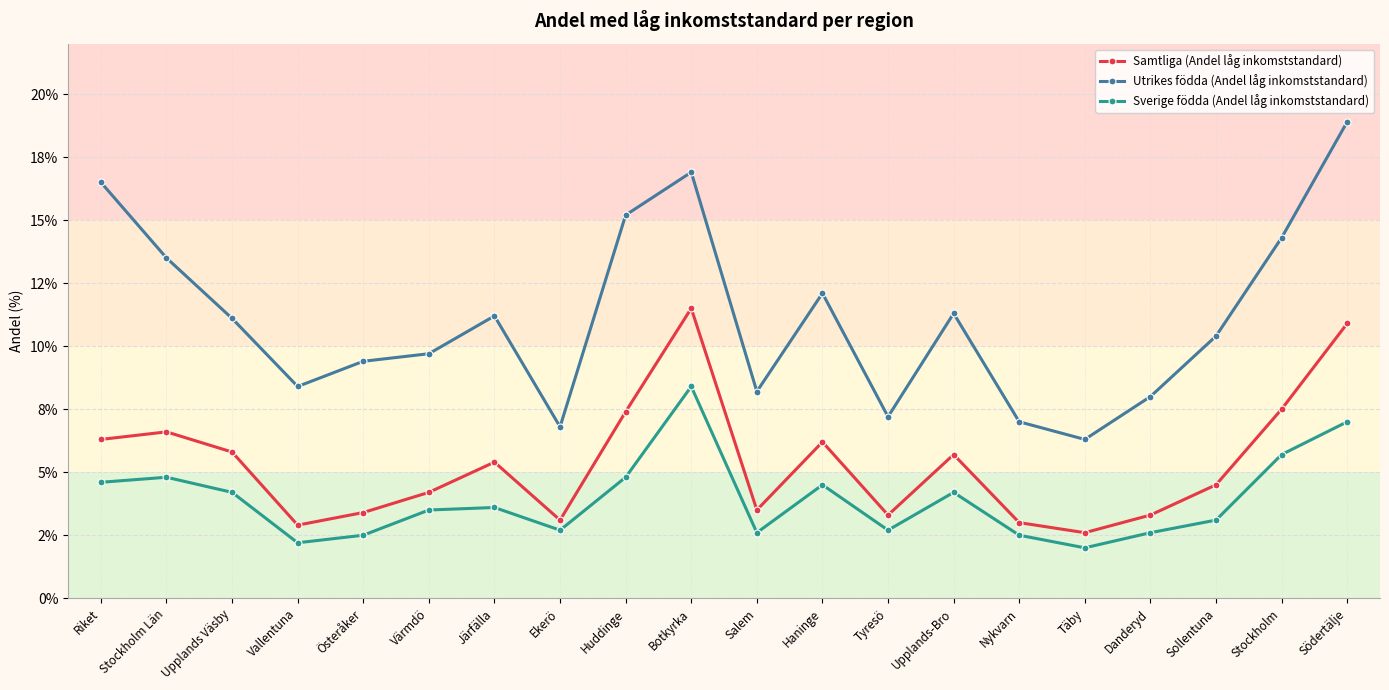

What position from the right is Vallentuna?

17